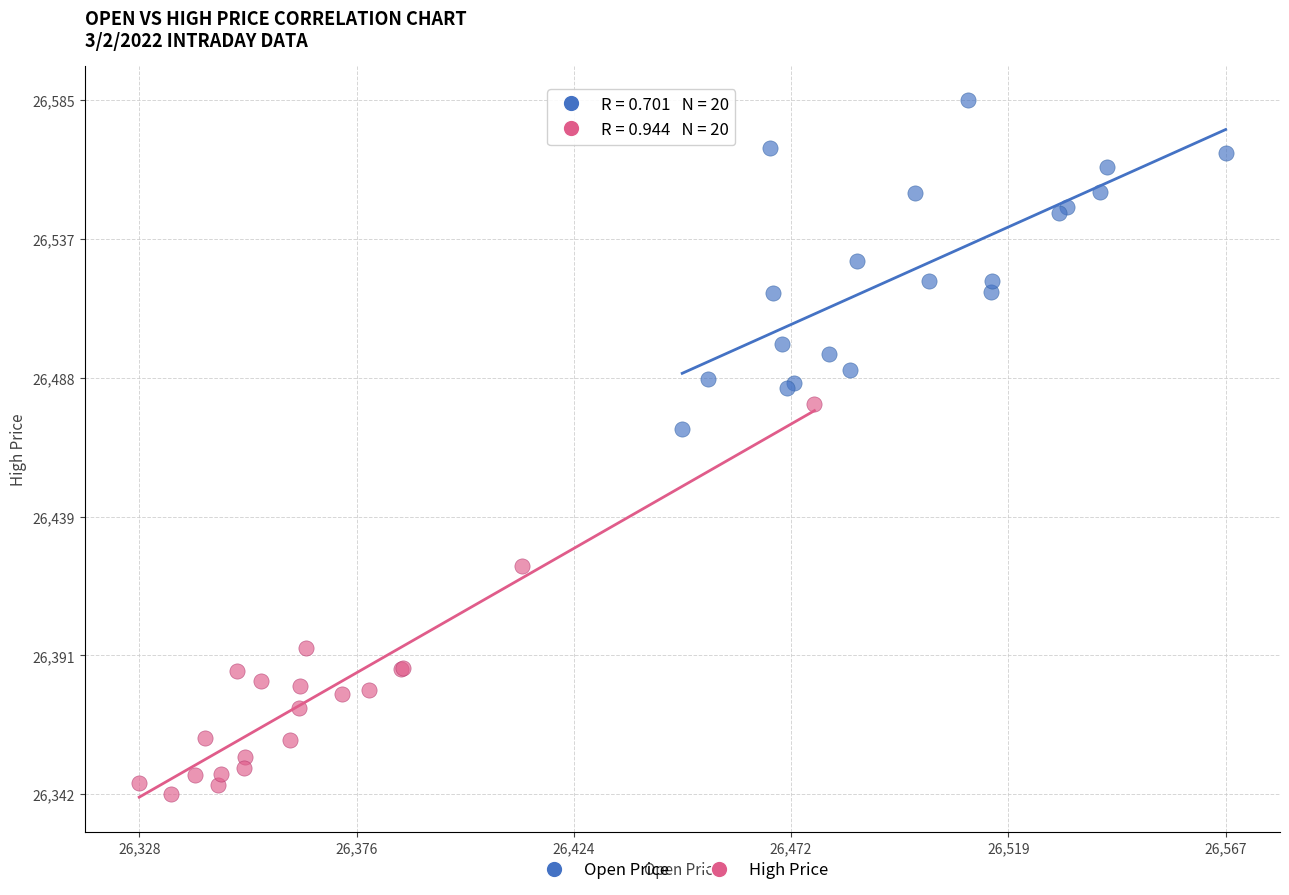

Which series contains the highest Y value?

Open Price